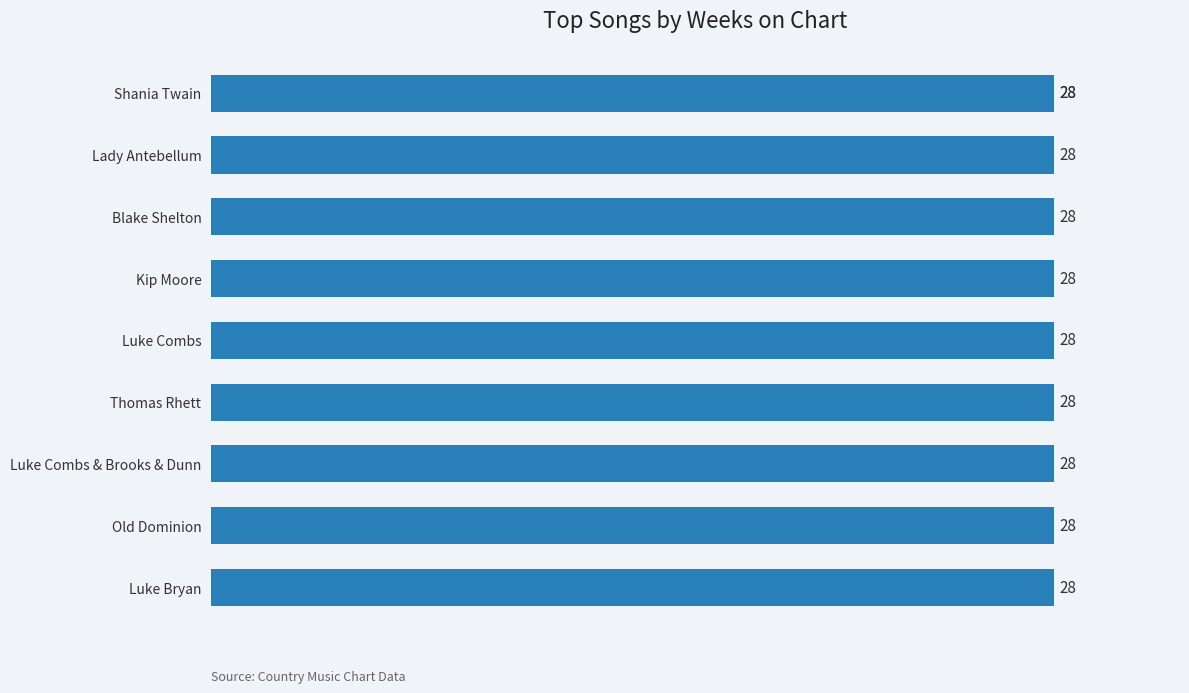

What is the maximum value shown in the chart?

28